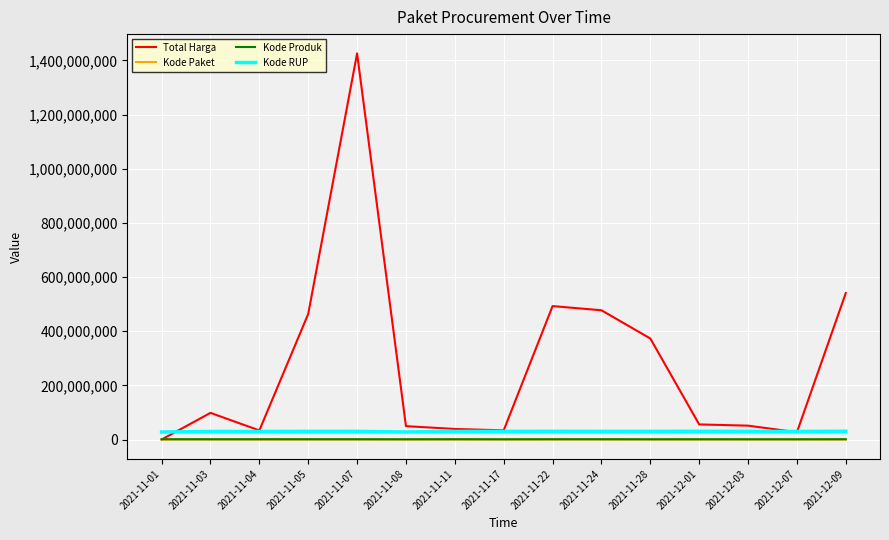

Is the value of Kode Paket at 2021-12-01 greater than the value of Total Harga at 2021-11-04?

No